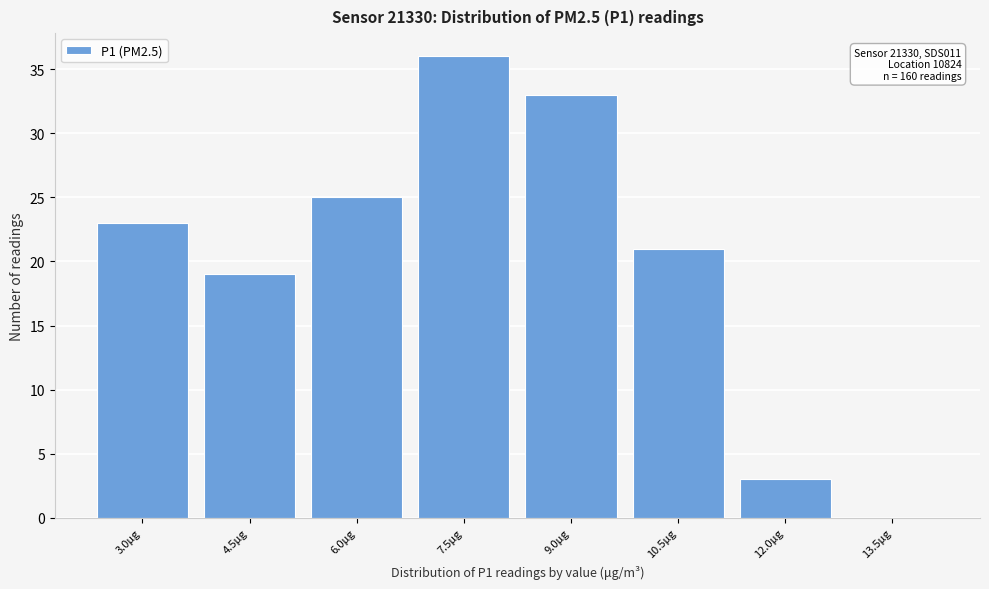

Reading left to right, list all the values displayed in this chart.

3.0μg=23	4.5μg=19	6.0μg=25	7.5μg=36	9.0μg=33	10.5μg=21	12.0μg=3	13.5μg=0